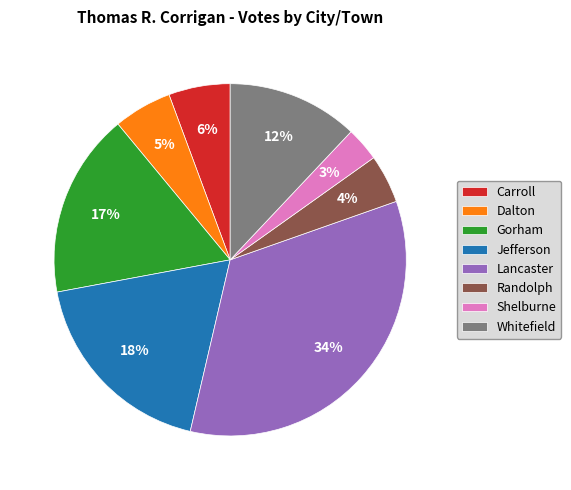

Approximately how many times larger is the value at Carroll compared to Whitefield?

0.5